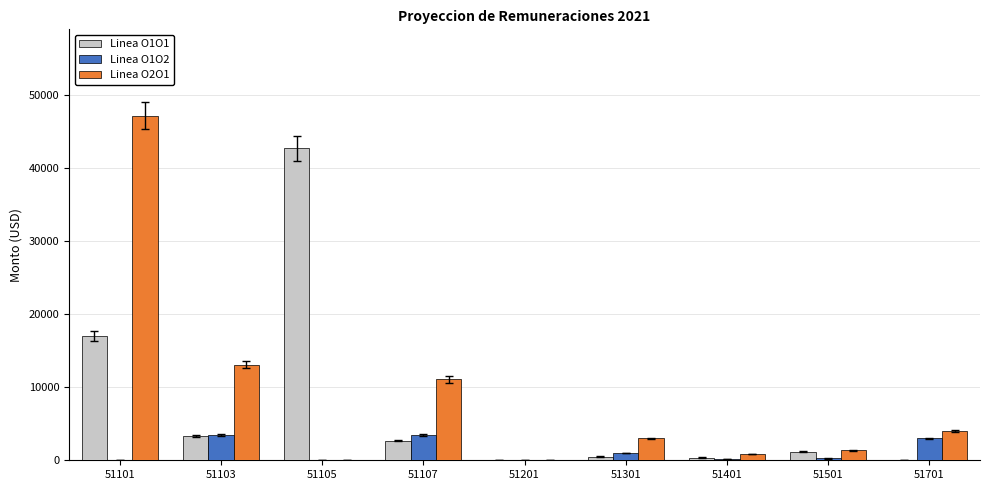

What is the spread (max minus min) of values at 51101?

47248.8